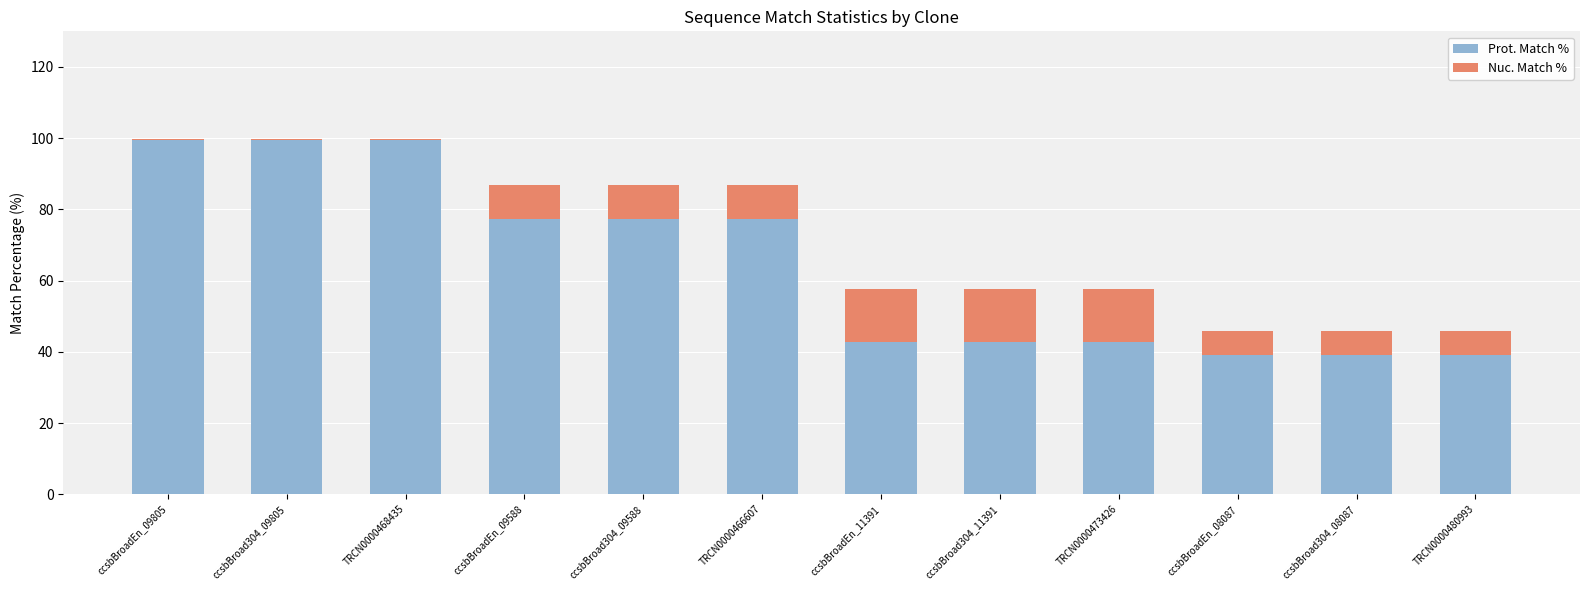

What is the maximum value for Prot. Match %?

99.4